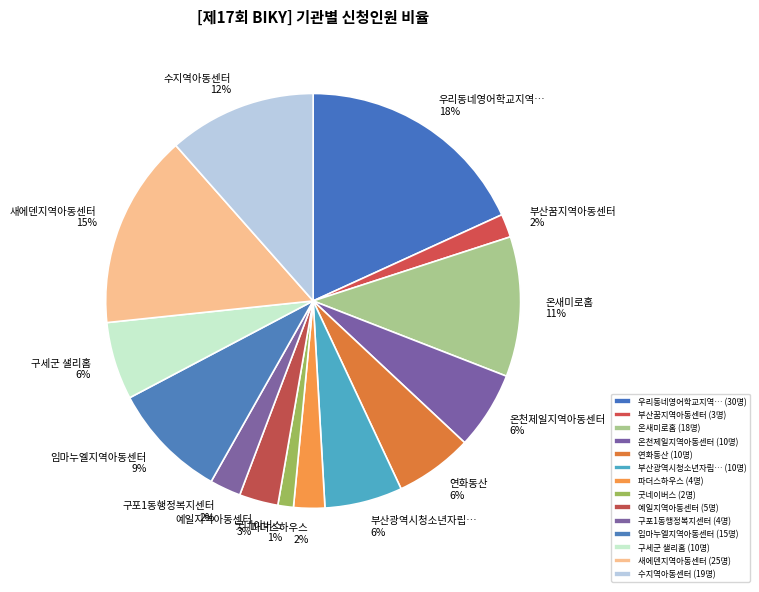

What percentage is the 연화동산 slice, to the nearest percent?

6%